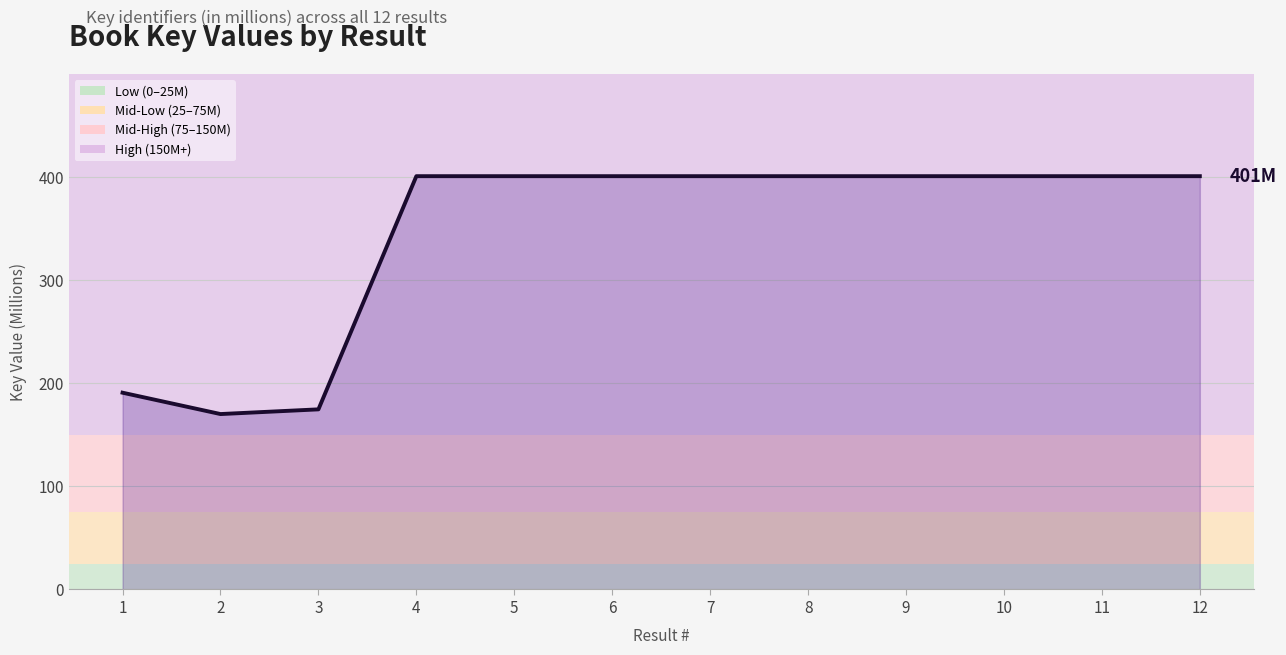

Approximately how many times larger is the value at 11 compared to 7?

1.0